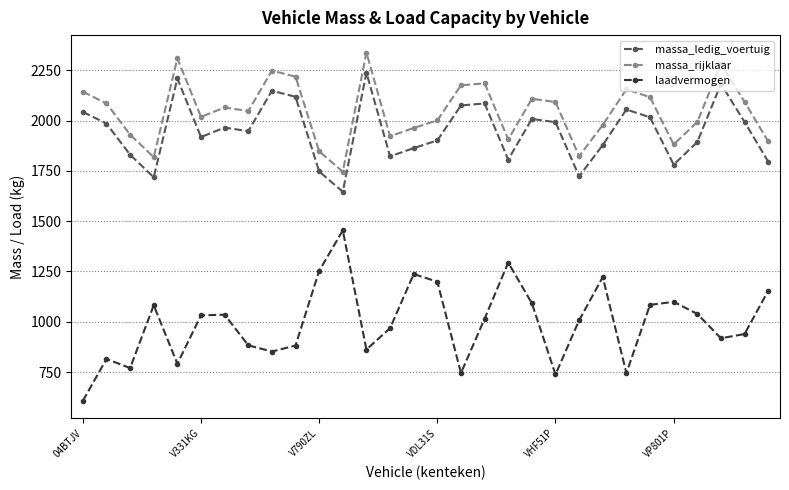

What is the value of the massa_ledig_voertuig point at the 24th from the left?

2055